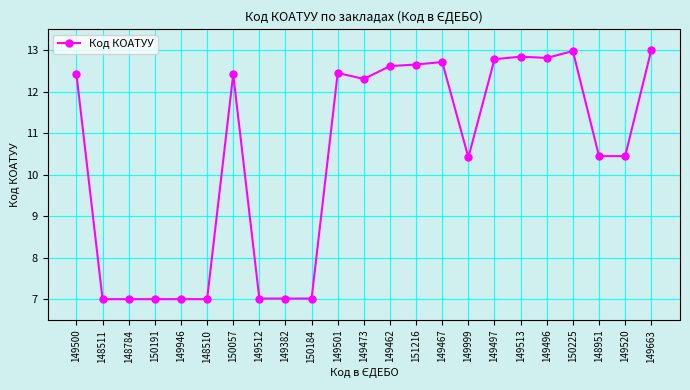

Is this an area chart (filled region under the line)?

No